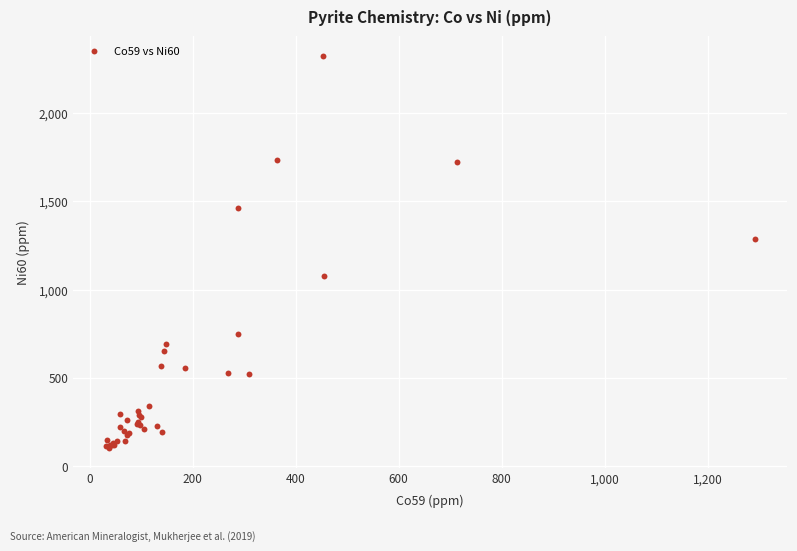

What Y value in the scatter plot is closest to 1212?

1285.0